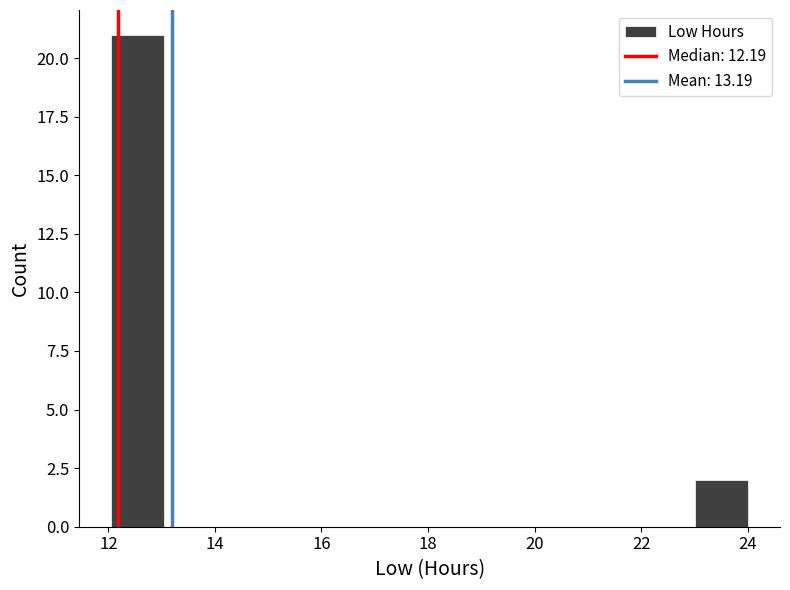

Over which range of the x-axis is the bar tallest?

12 to 13